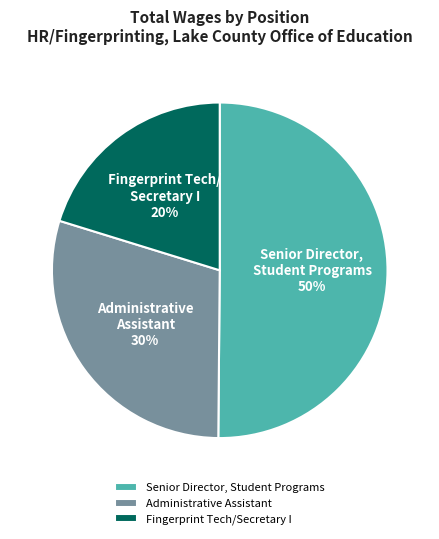

How many segments does this pie chart have?

3